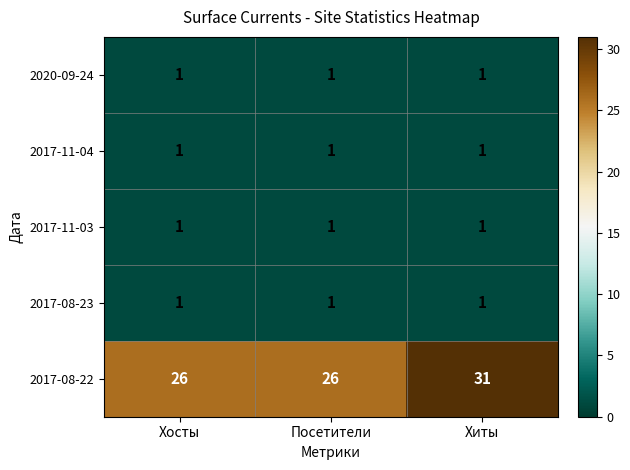

What is the spread (max minus min) of values at Хиты?

30